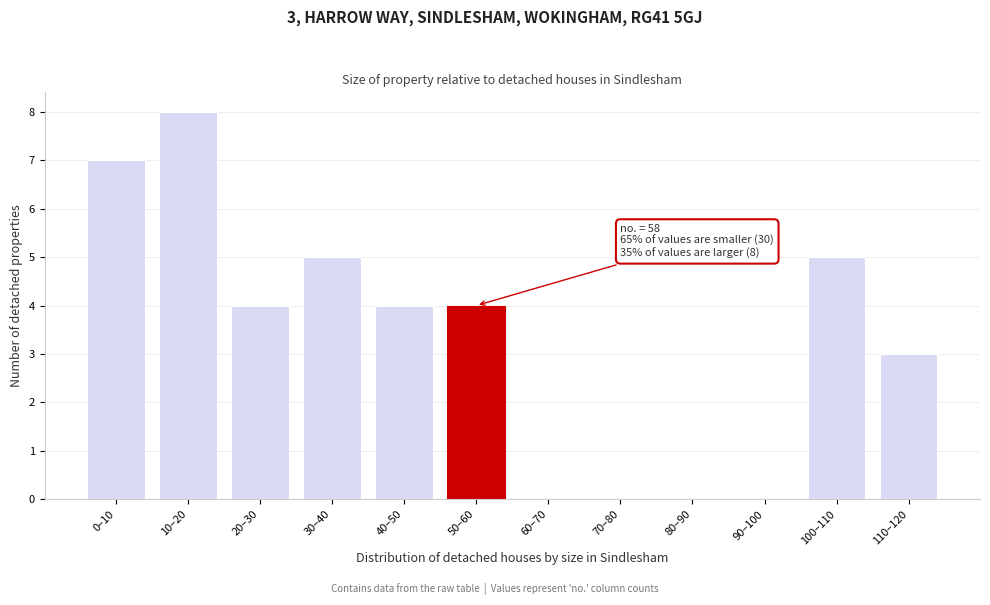

Reading right to left, transcribe all the data shown in this chart.

110–120=3	100–110=5	90–100=0	80–90=0	70–80=0	60–70=0	50–60=4	40–50=4	30–40=5	20–30=4	10–20=8	0–10=7